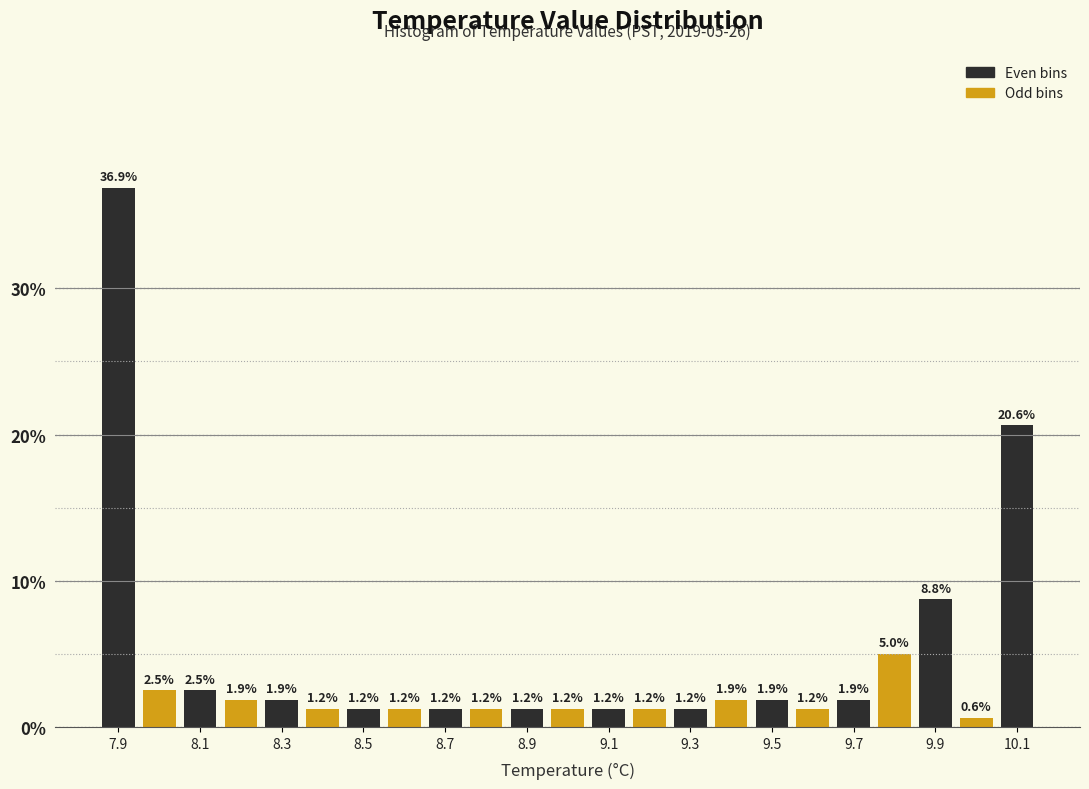

How tall is the bar that spans 9.35 to 9.45 on the x-axis? The bar edges are not printed on the chart, so give them approximately, as read against the axis.

1.9